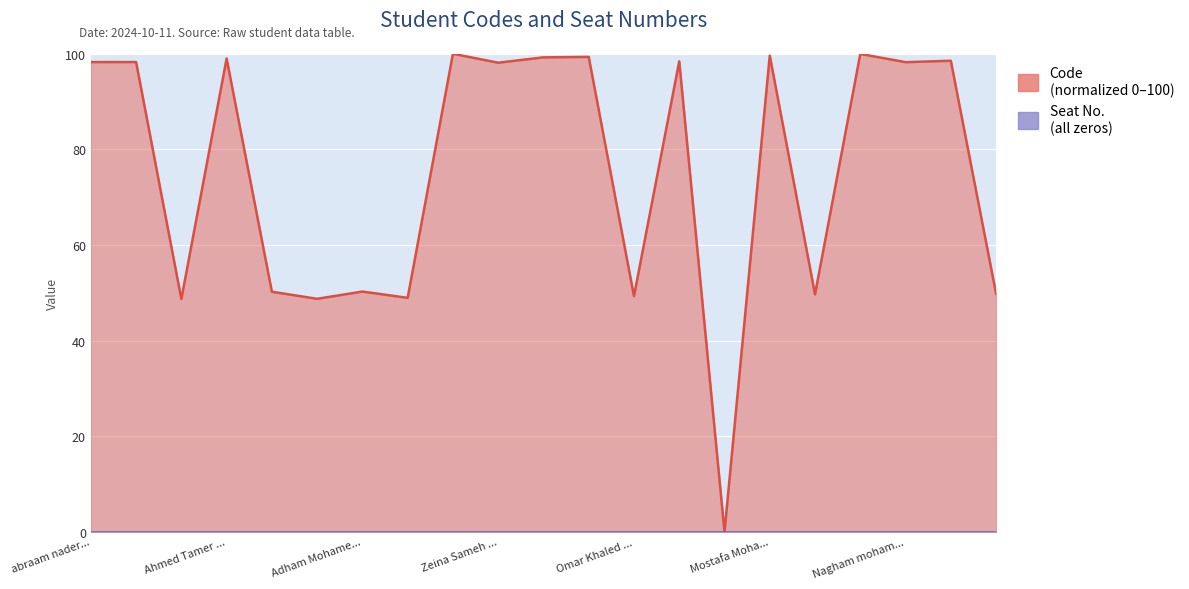

Reading right to left, what are all the values shown in this chart?

49.8	98.5	98.2	100.0	49.7	99.6	0.0	98.4	49.3	99.3	99.3	98.1	100.0	49.0	50.3	48.8	50.2	99.0	48.7	98.3	98.3